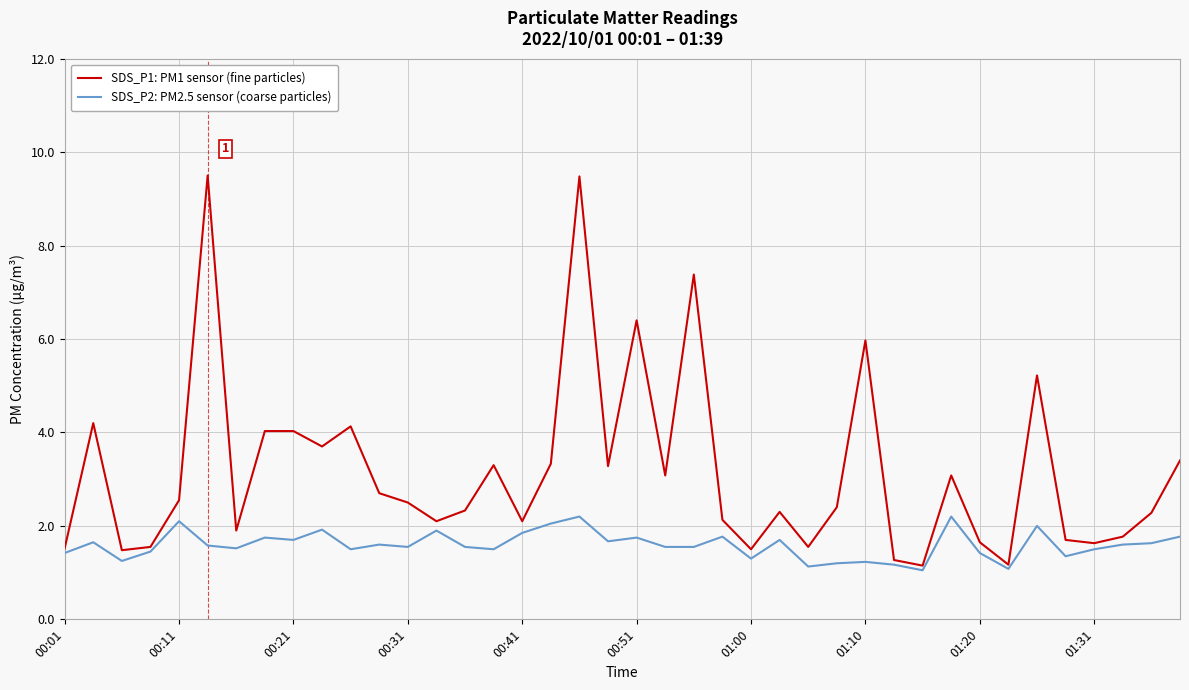

Which series has the largest total across all categories?

SDS_P1: PM1 sensor (fine particles)